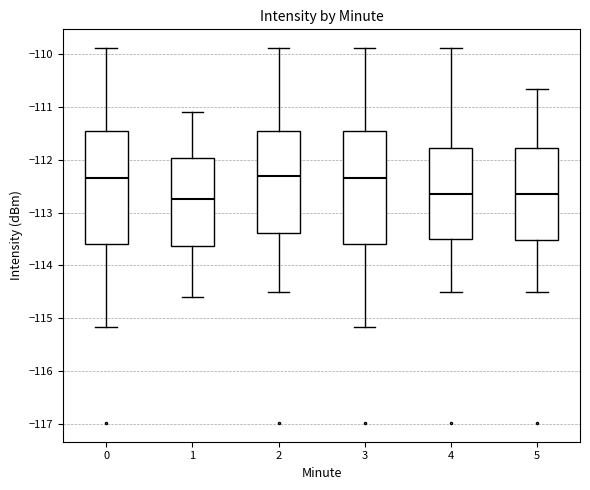

Where is the lower edge of the box at x = 5 on the y-axis? The values are not printed on the chart, so give them approximately, as read against the axis.

-113.5